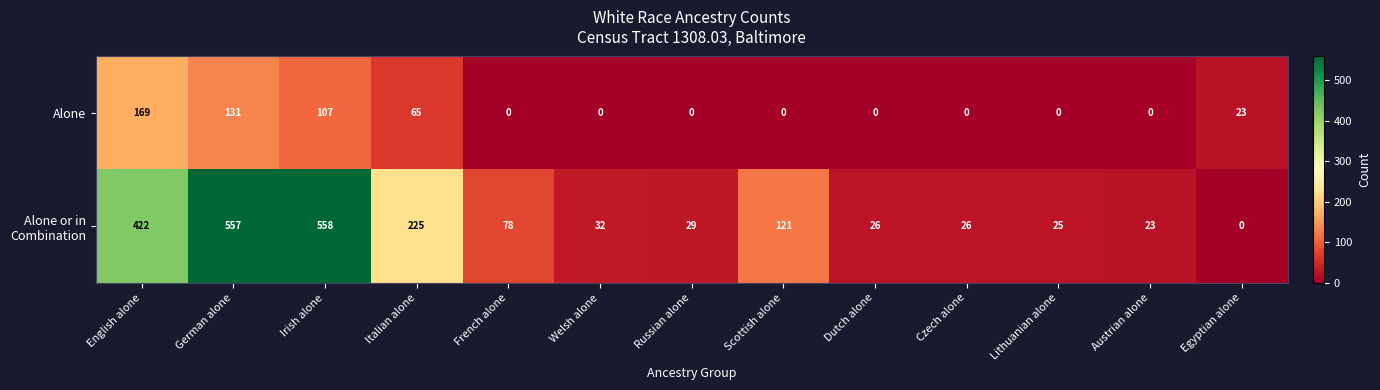

What is the total value across all series at Austrian alone?

23